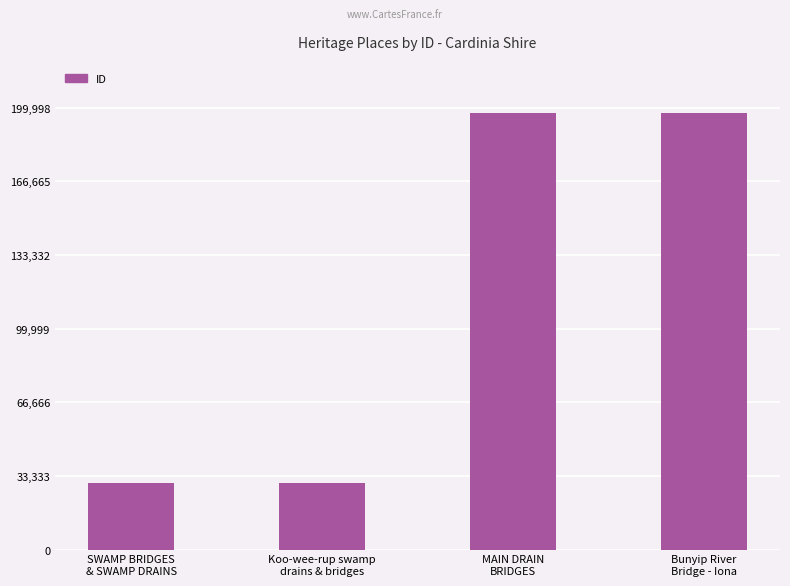

What is the label of the 4th bar from the left?

Bunyip River
Bridge - Iona